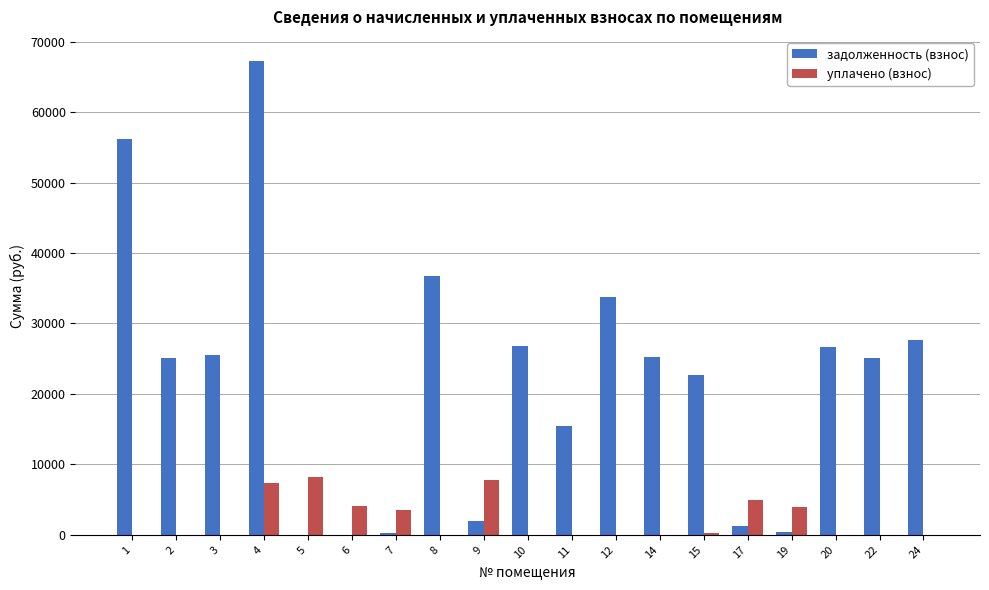

At which category is the sum across all series the highest?

4